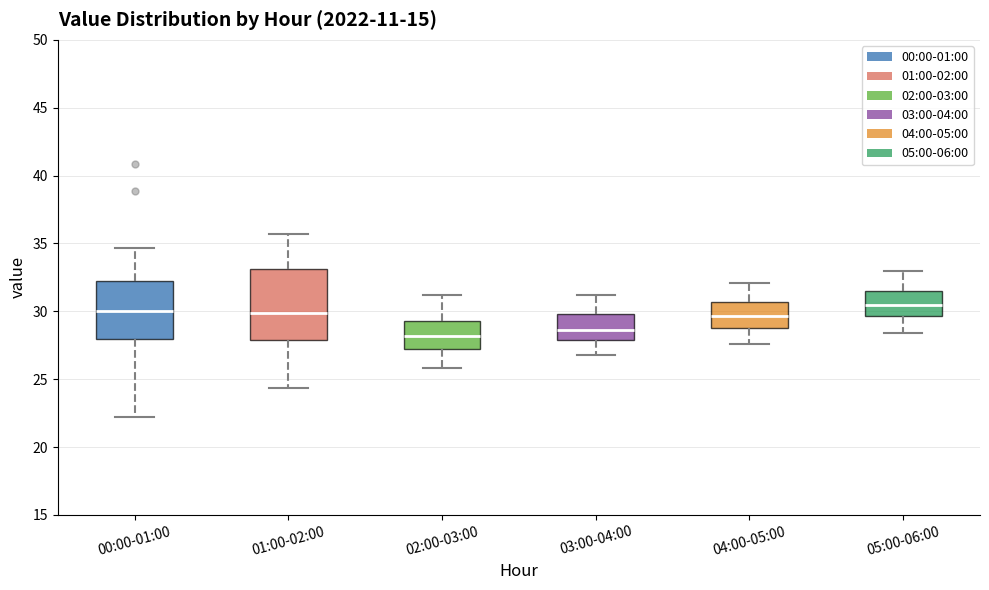

Comparing the boxes themselves (not the whiskers), which one is the tallest?

01:00-02:00